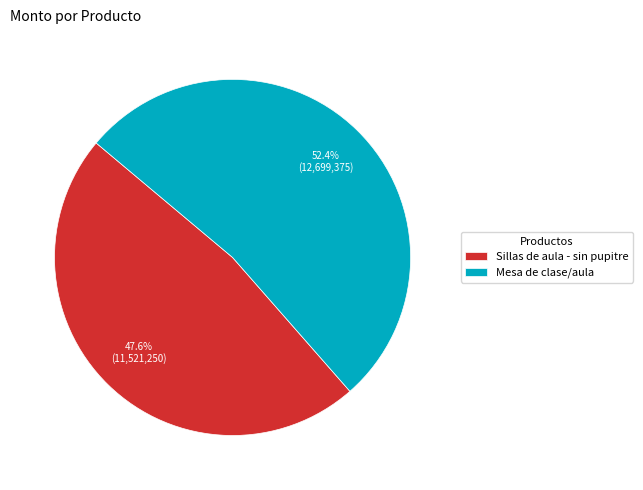

What percentage is the Sillas de aula - sin pupitre slice, to the nearest percent?

48%